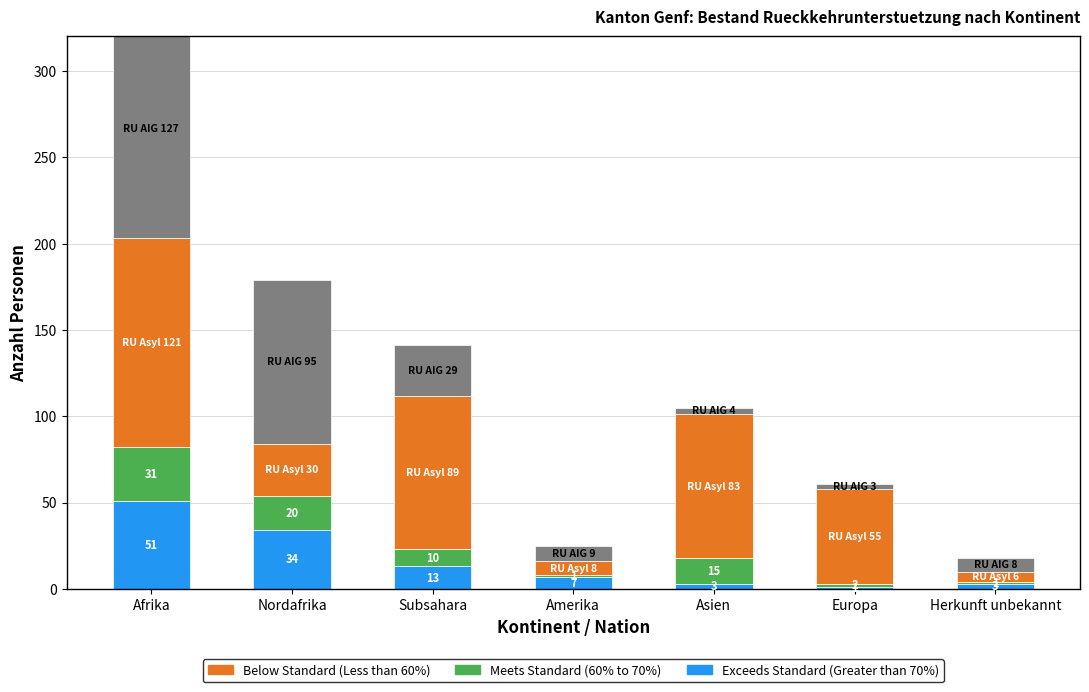

What is the difference between the Total RU Asyl (Below Standard, Less than 60%) values at Asien and Subsahara?

6